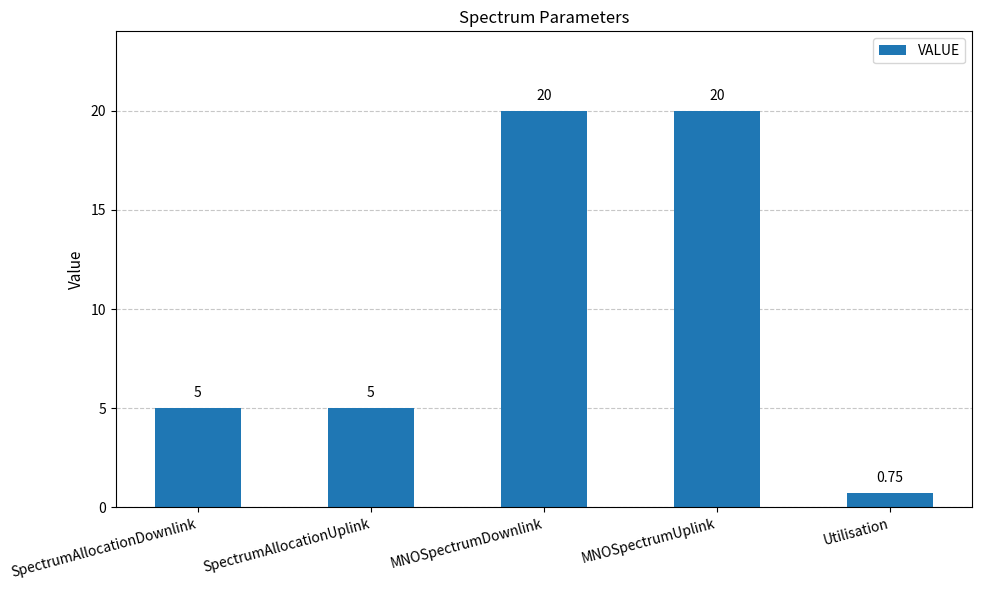

Between MNOSpectrumDownlink and SpectrumAllocationDownlink, which is larger?

MNOSpectrumDownlink